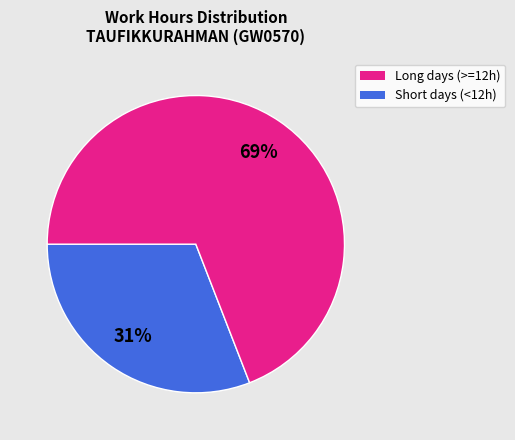

To the nearest percent, what is the average slice percentage?

50%